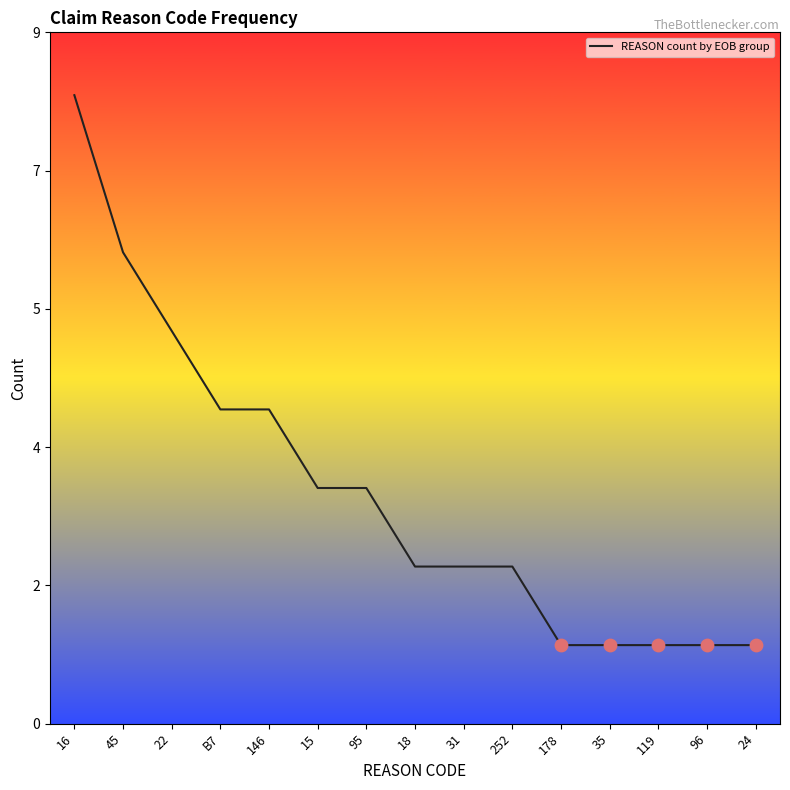

Approximately how many times larger is the value at B7 compared to 31?

2.0